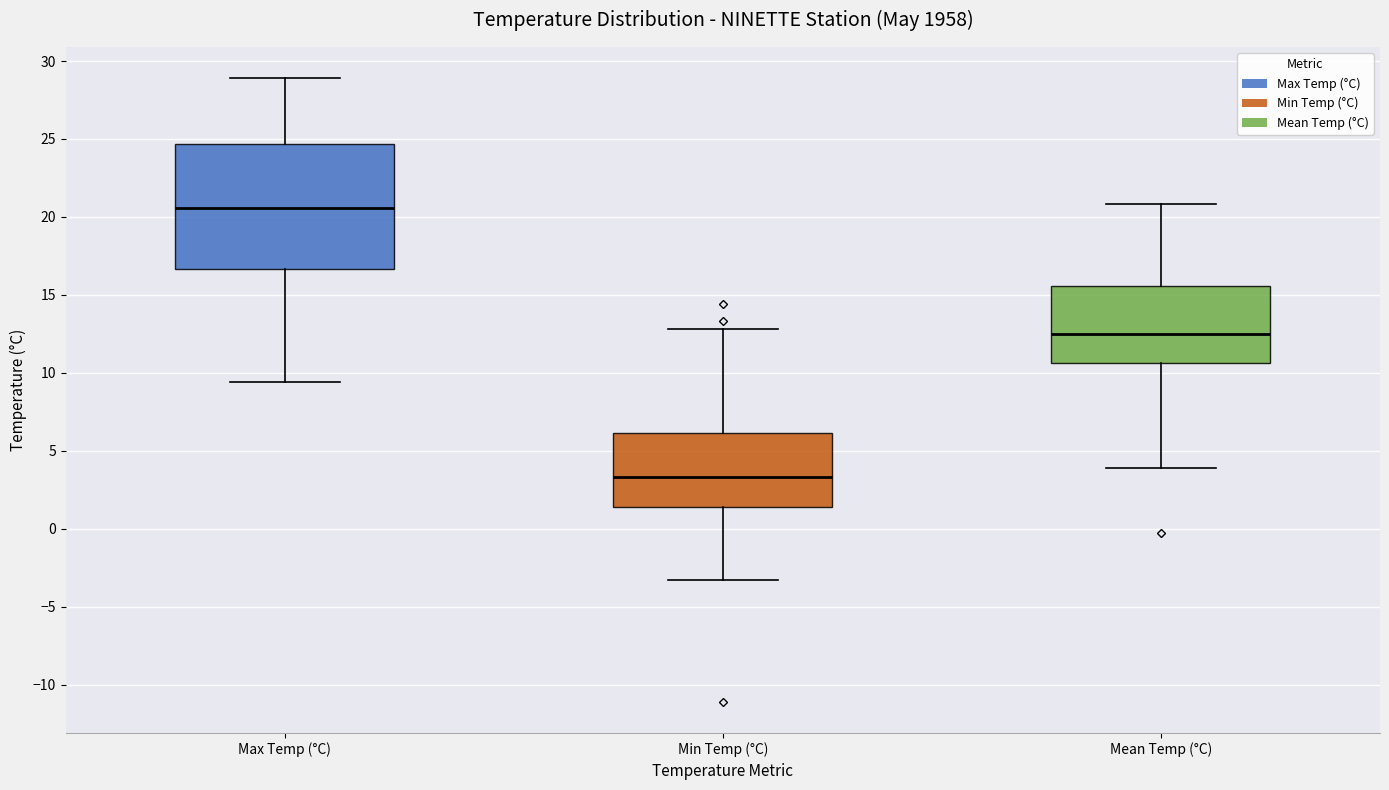

Reading left to right, transcribe this box plot: for each box, give where its median line is, the range the box spans, and where its two whiskers end, as read against the y-axis. The values are not printed on the chart, so give them approximately, as read against the axis.

Max Temp (°C): median 20.5, box 16.5 to 24.5, whiskers 9.5 to 29.0
Min Temp (°C): median 3.5, box 1.5 to 6.0, whiskers -3.5 to 13.0
Mean Temp (°C): median 12.5, box 10.5 to 15.5, whiskers 4.0 to 21.0